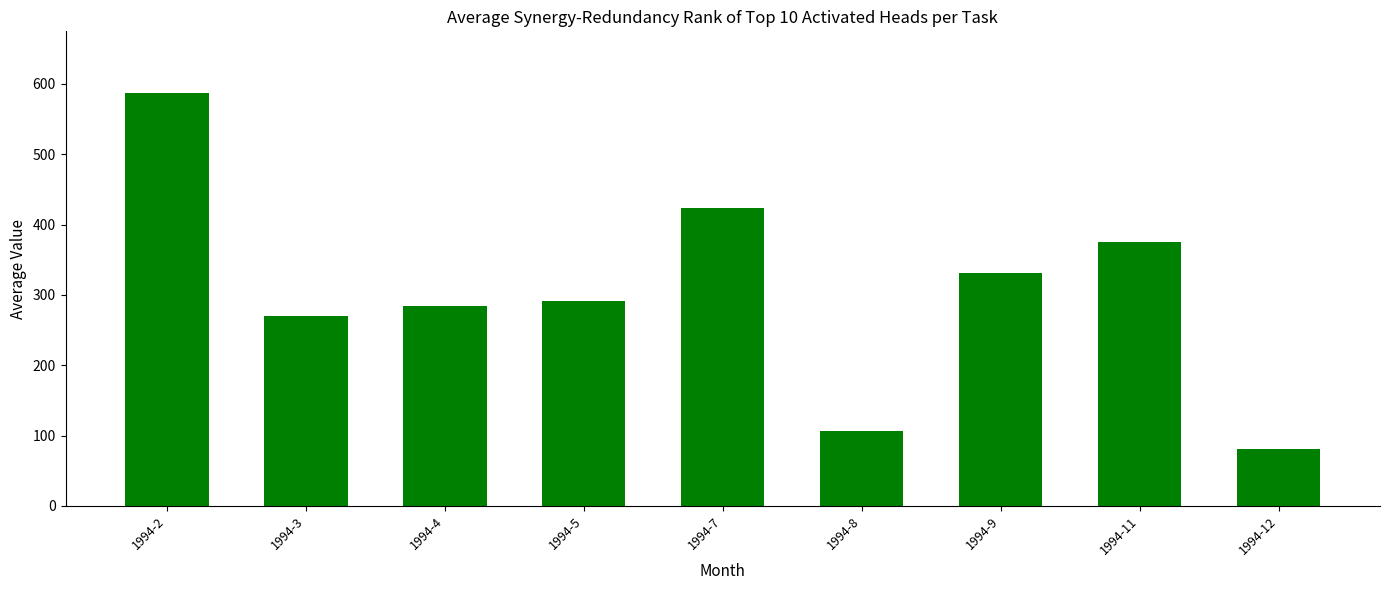

How many bars are there in total?

9